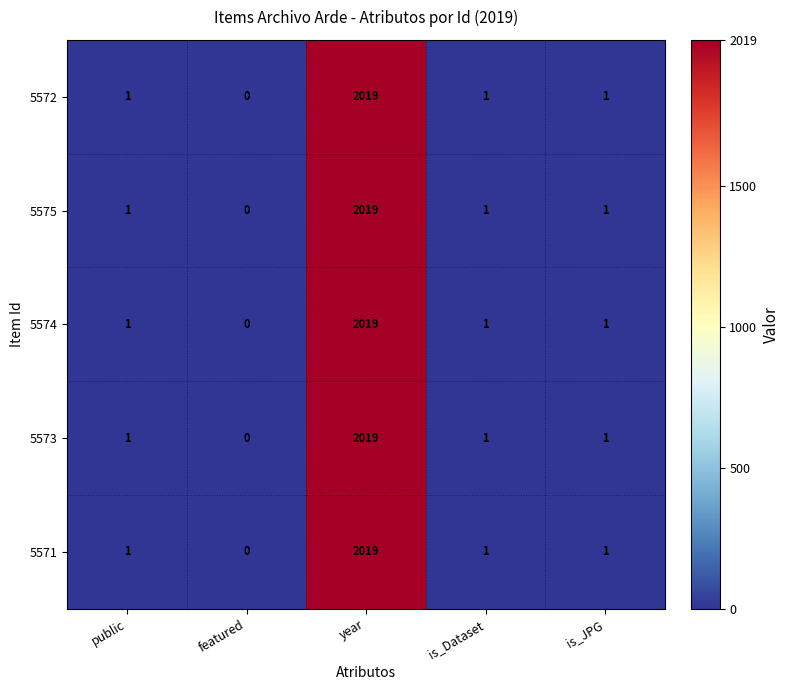

Which label corresponds to the smallest value in the chart?

featured